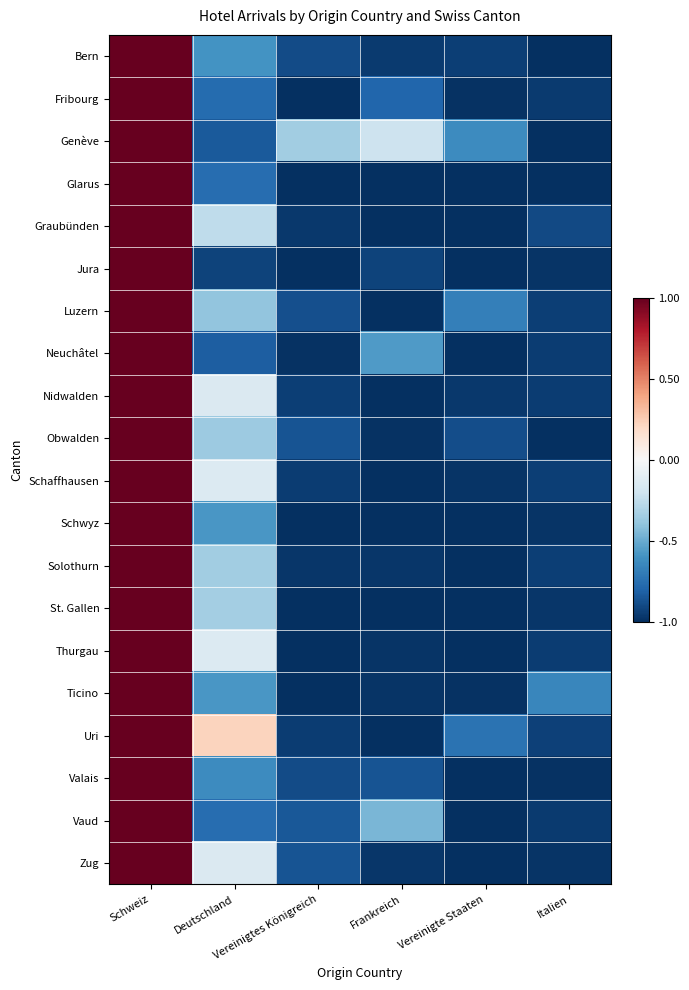

What is the spread (max minus min) of values at Frankreich?

0.8